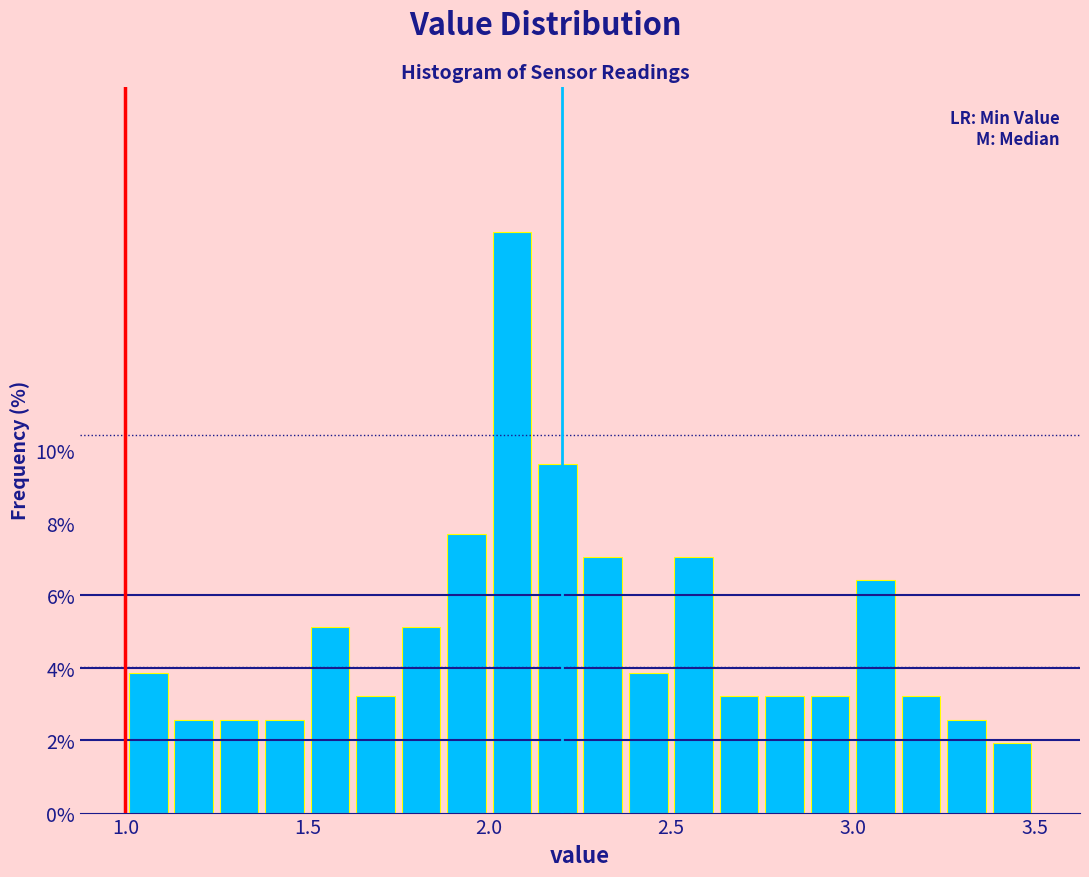

Around what value on the x-axis is the tallest bar? Give the approximate position of its centre, as read against the axis.

2.05